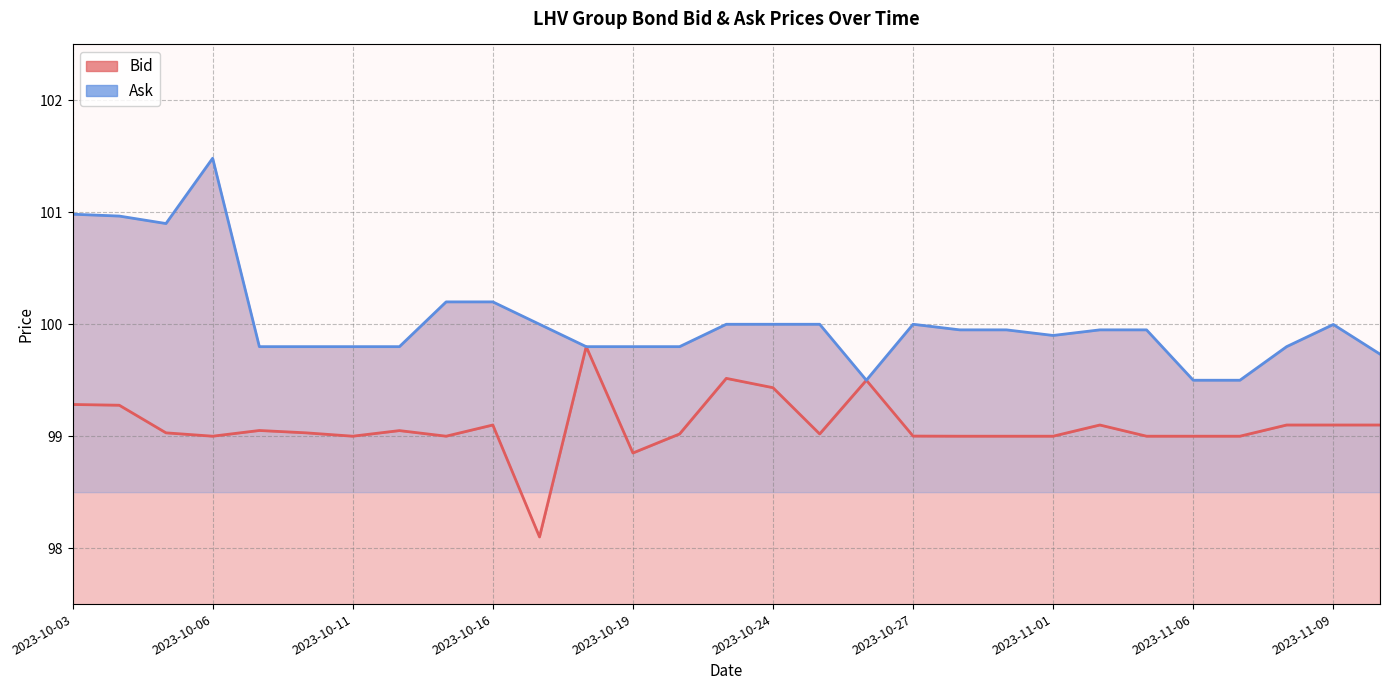

True or false: Bid and Ask intersect in this chart.

False